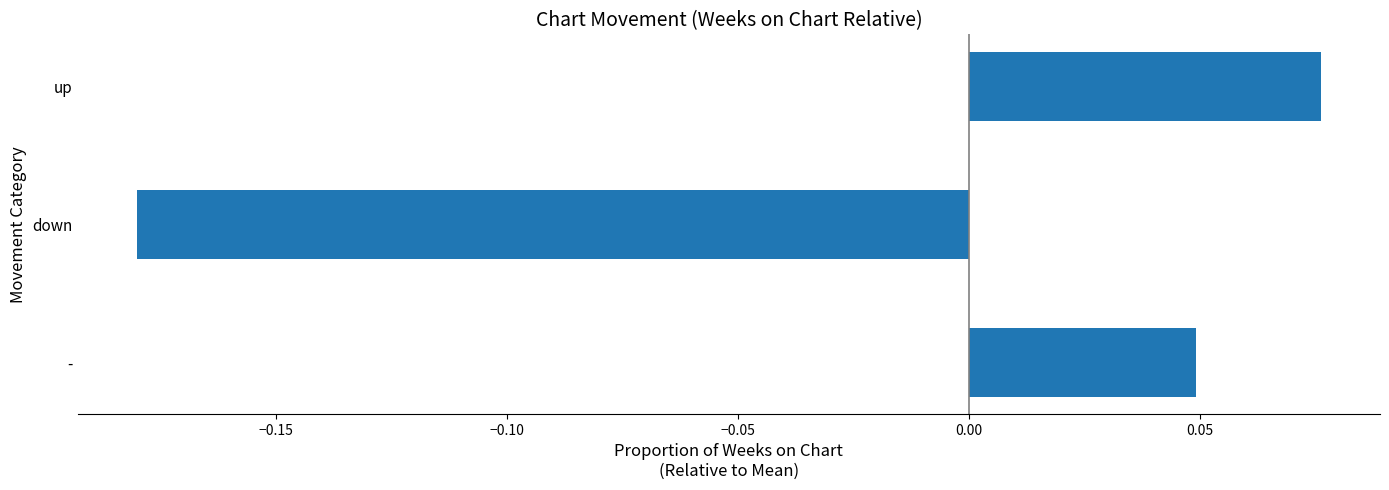

Which category has the highest value across all series?

up